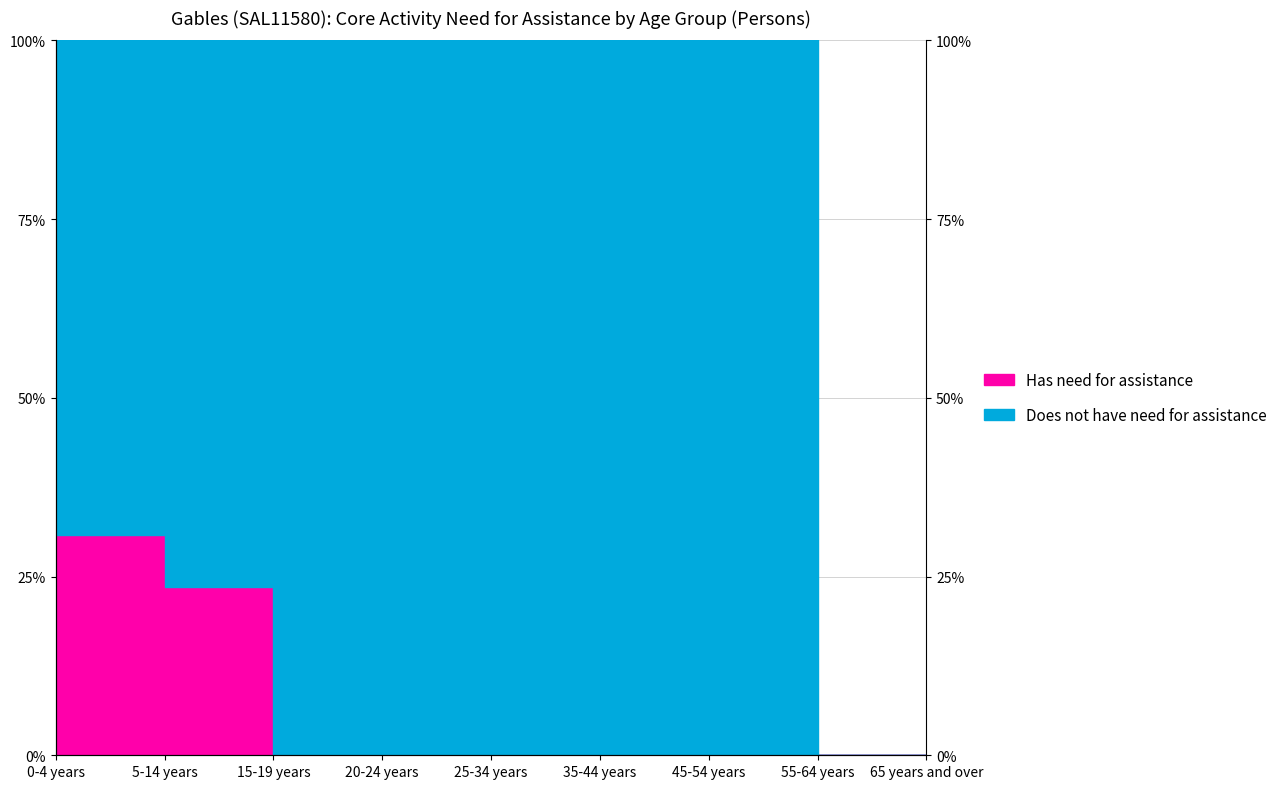

List the labels in order of value, smallest first.

15-19 years, 20-24 years, 25-34 years, 35-44 years, 45-54 years, 55-64 years, 65 years and over, 5-14 years, 0-4 years